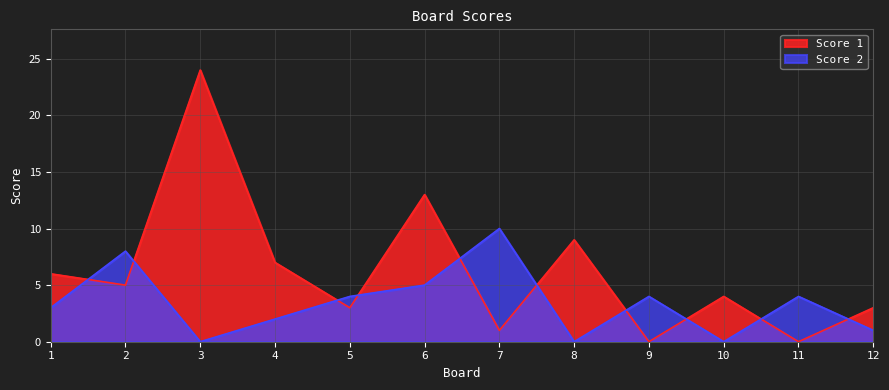

Between 6 and 9, which is larger?

6